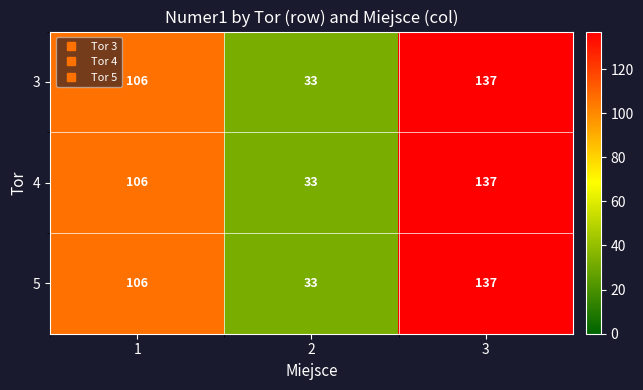

The 3 series shows 106 at 1. True or false?

True